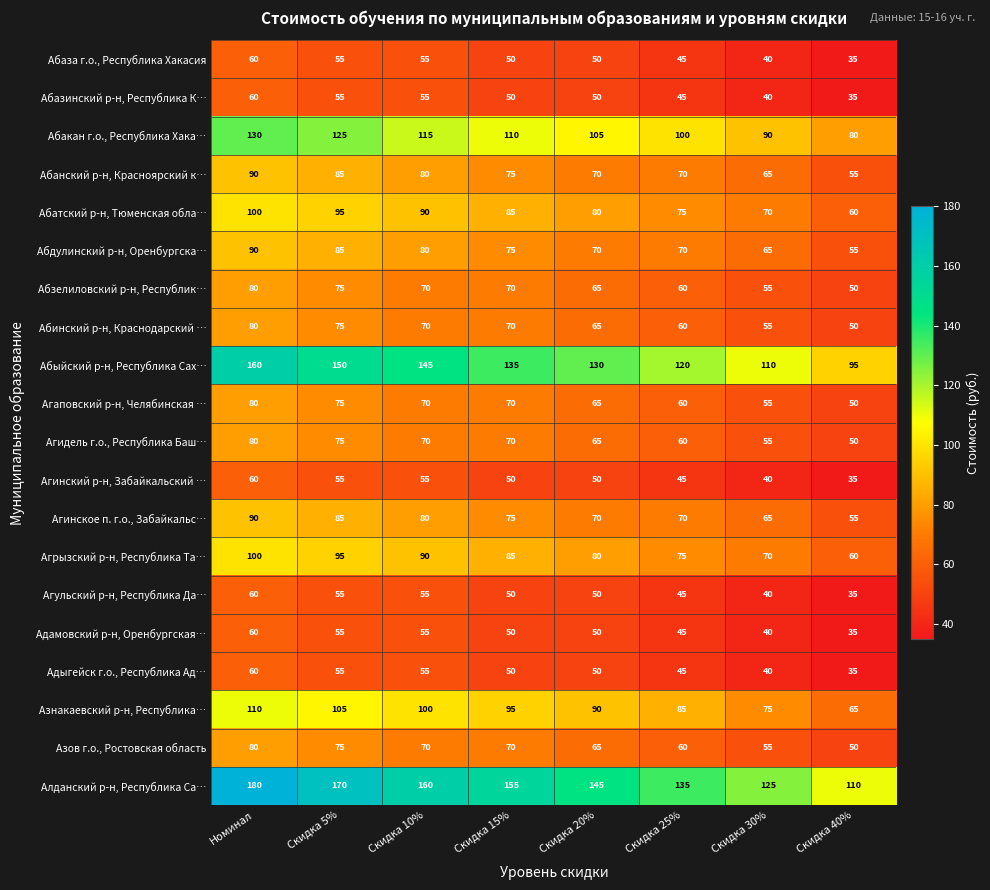

What is the minimum value for Алданский р-н, Республика Са…?

110